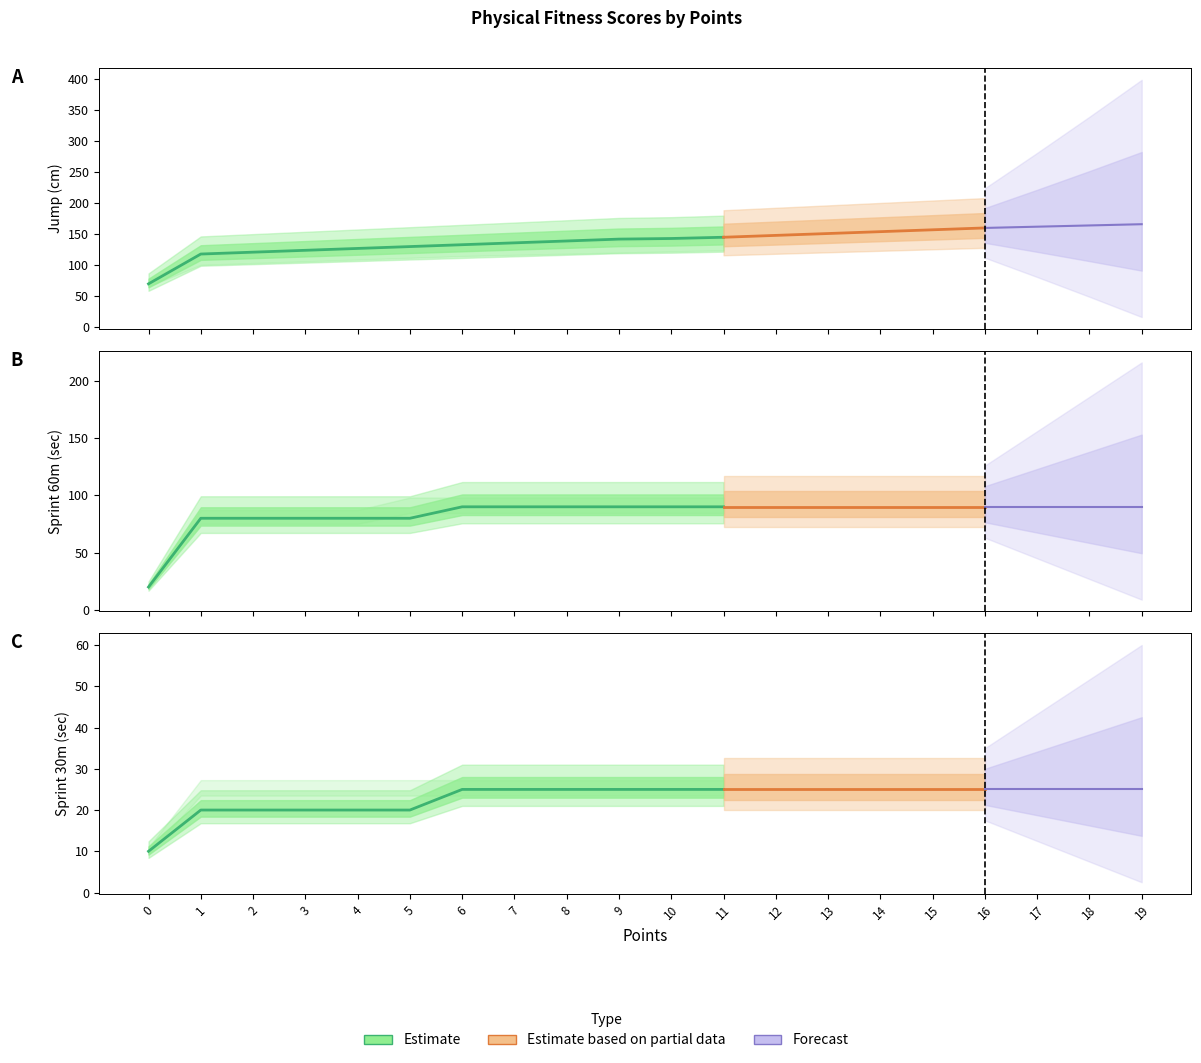

How many data points does each series have?

20